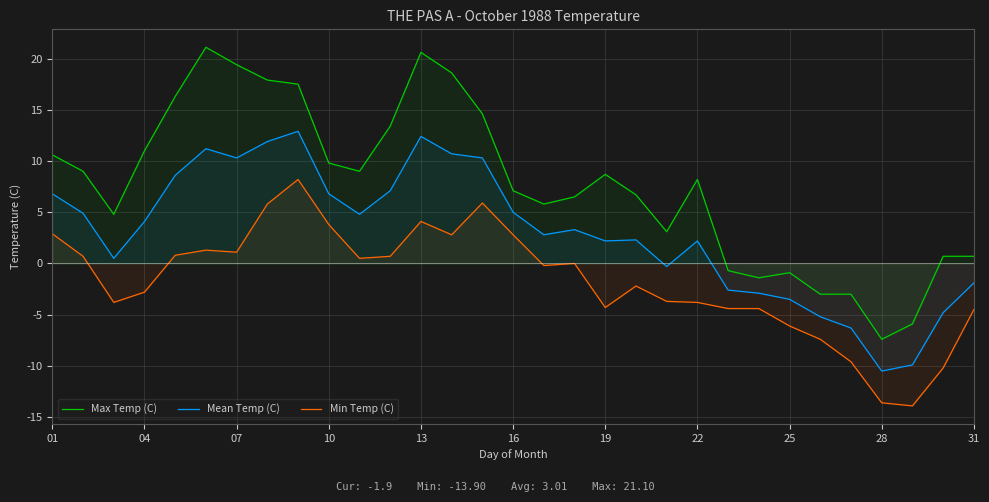

Reading left to right, what are all the values shown in this chart?

Max Temp (C): 10.6	9.0	4.8	11.0	16.3	21.1	19.4	17.9	17.5	9.8	9.0	13.4	20.6	18.6	14.6	7.1	5.8	6.5	8.7	6.7	3.1	8.2	-0.7	-1.4	-0.9	-3.0	-3.0	-7.4	-5.9	0.7	0.7
Mean Temp (C): 6.8	4.9	0.5	4.1	8.6	11.2	10.3	11.9	12.9	6.8	4.8	7.1	12.4	10.7	10.3	5.0	2.8	3.3	2.2	2.3	-0.3	2.2	-2.6	-2.9	-3.5	-5.2	-6.3	-10.5	-9.9	-4.8	-1.9
Min Temp (C): 2.9	0.7	-3.8	-2.8	0.8	1.3	1.1	5.8	8.2	3.8	0.5	0.7	4.1	2.8	5.9	2.8	-0.2	0.0	-4.3	-2.2	-3.7	-3.8	-4.4	-4.4	-6.1	-7.4	-9.6	-13.6	-13.9	-10.2	-4.5